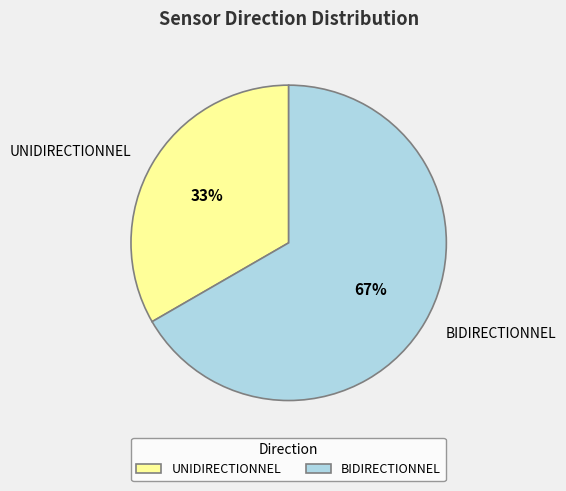

The UNIDIRECTIONNEL slice represents 33% of the pie. True or false?

True